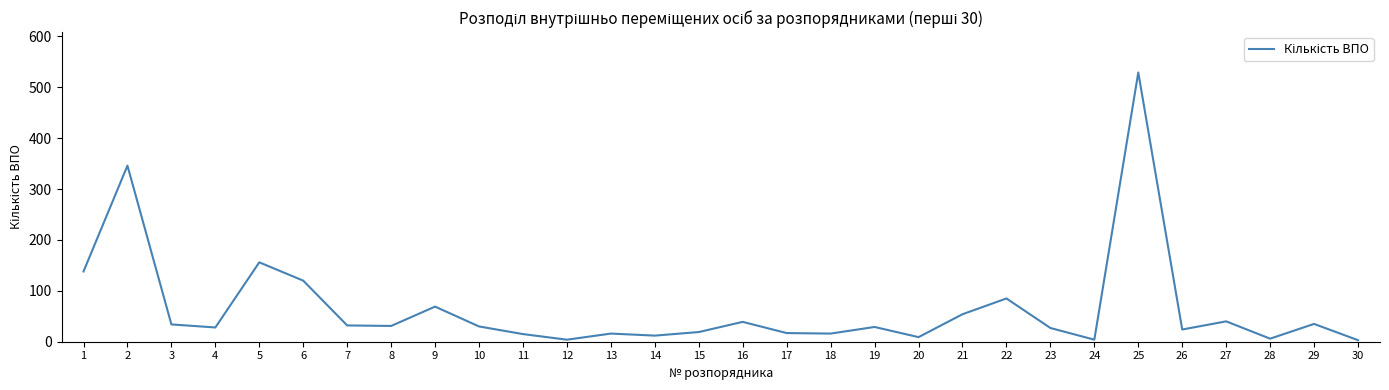

What is the greatest value displayed?

529